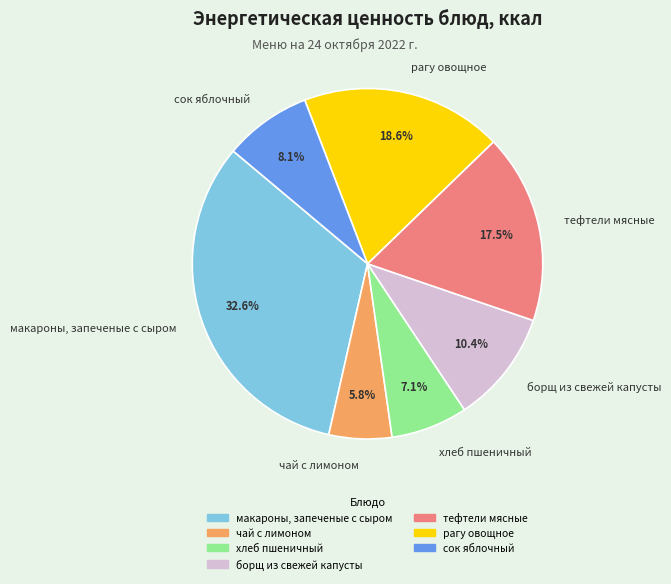

Does any single category account for the majority?

No